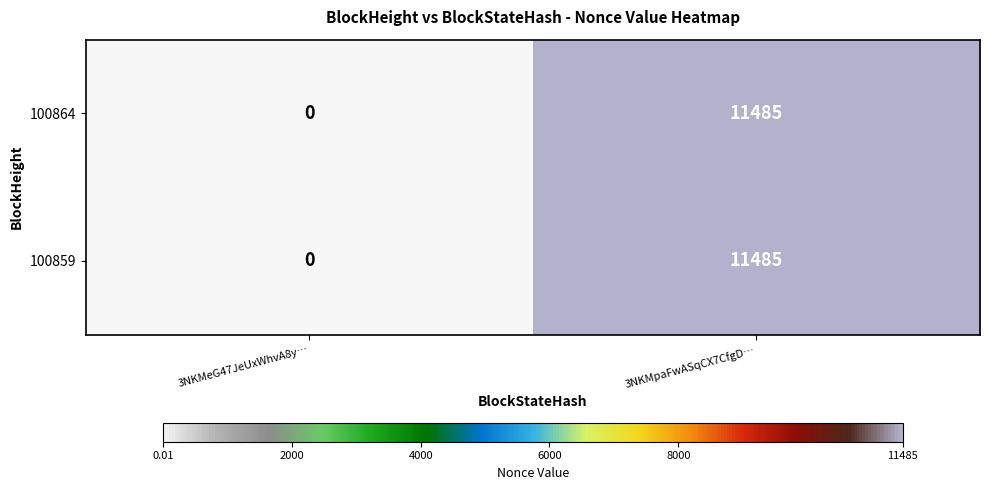

At which category does the chart reach its peak across all series?

3NKMpaFwASqCX7CfgD…